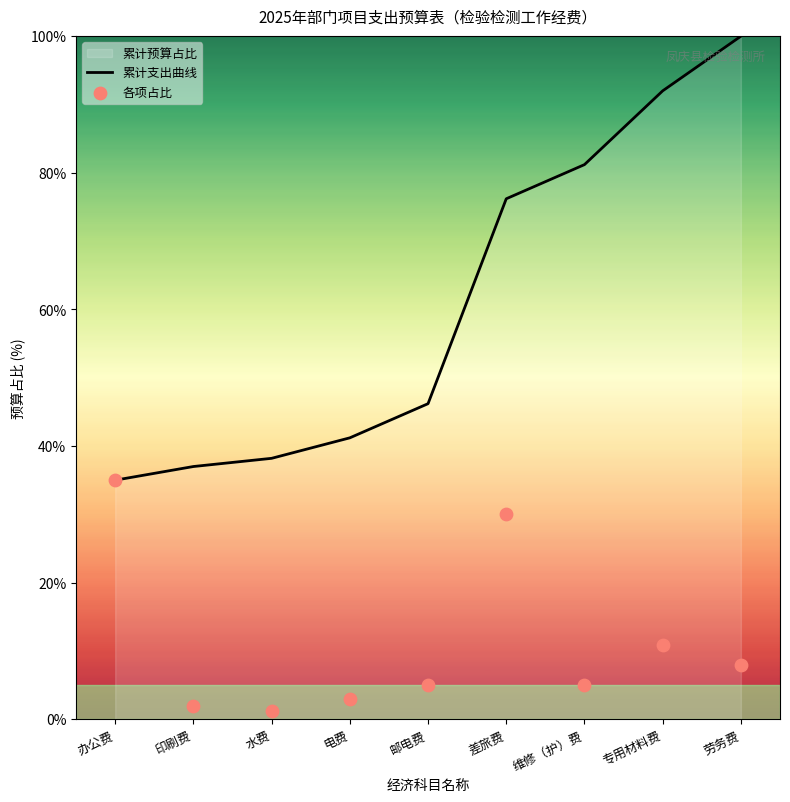

Which series has the largest total across all categories?

累计支出曲线